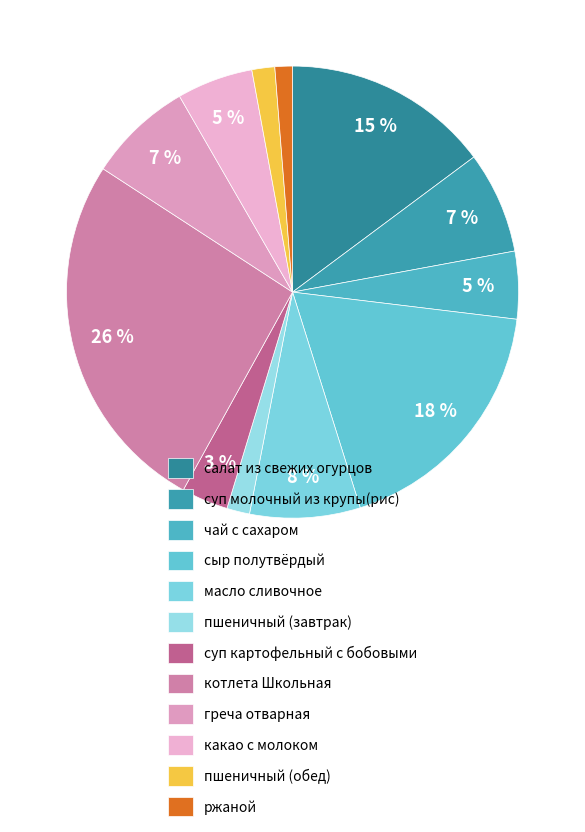

Is there any slice that represents more than half of the pie?

No